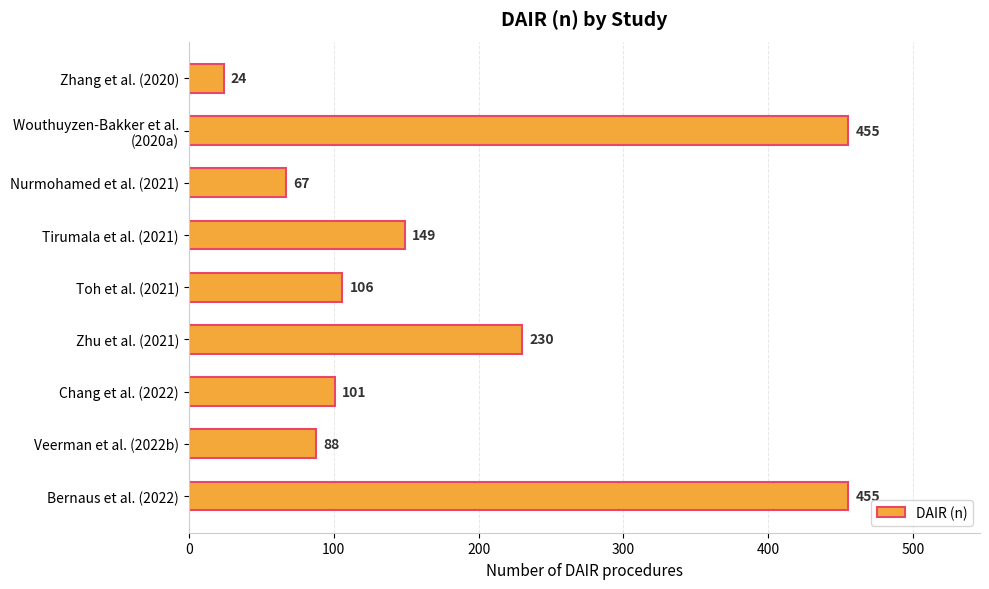

The chart shows a value of 115 at Veerman et al. (2022b). True or false?

False